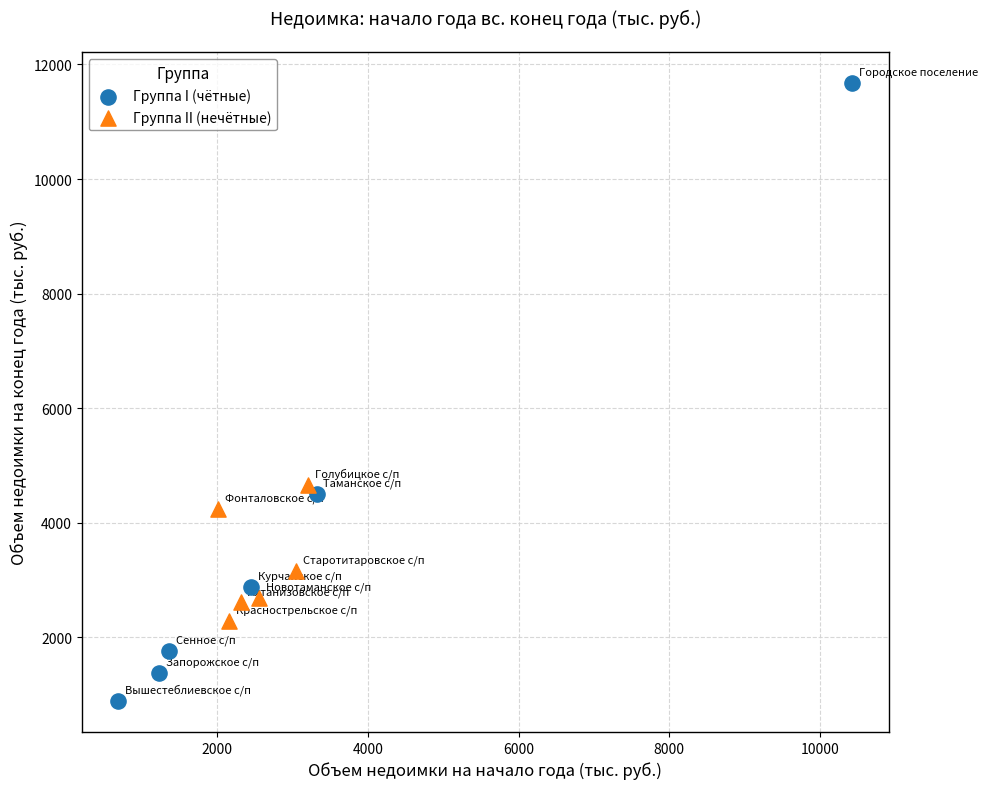

Which series reaches the maximum Y coordinate?

Группа I (чётные)